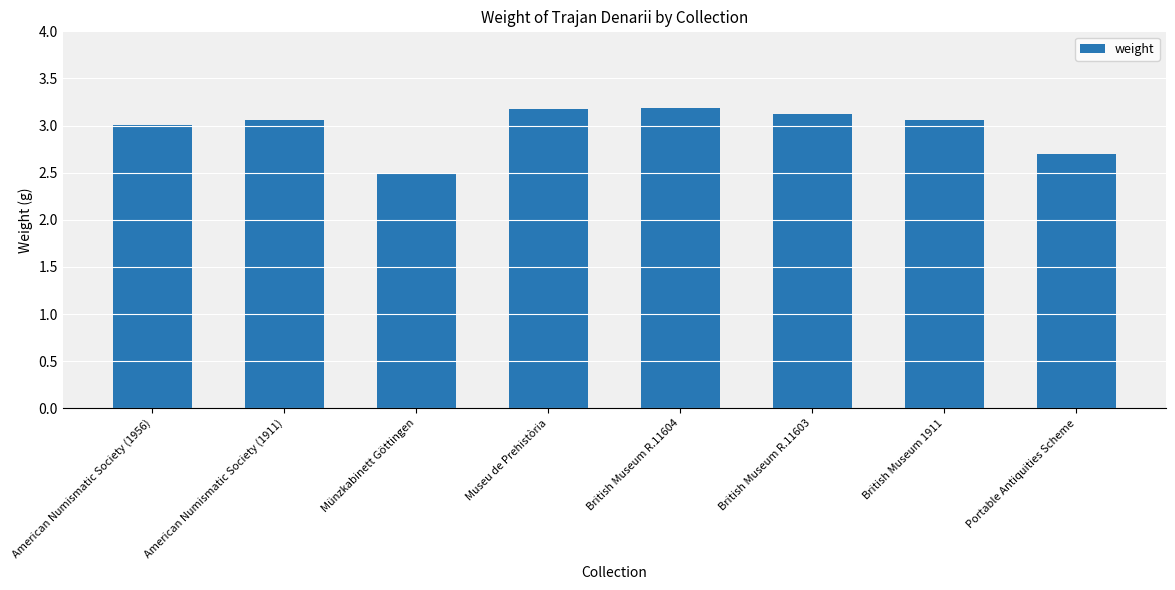

What is the label of the 5th bar from the left?

British Museum R.11604